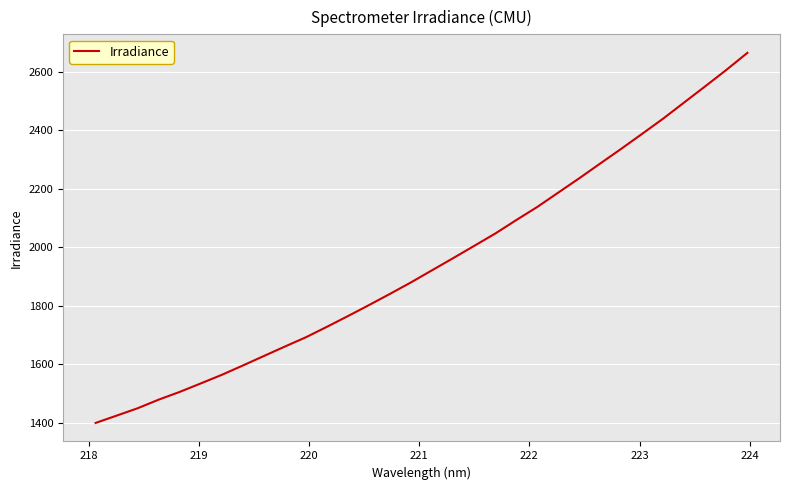

What is the smallest value displayed?

1399.7